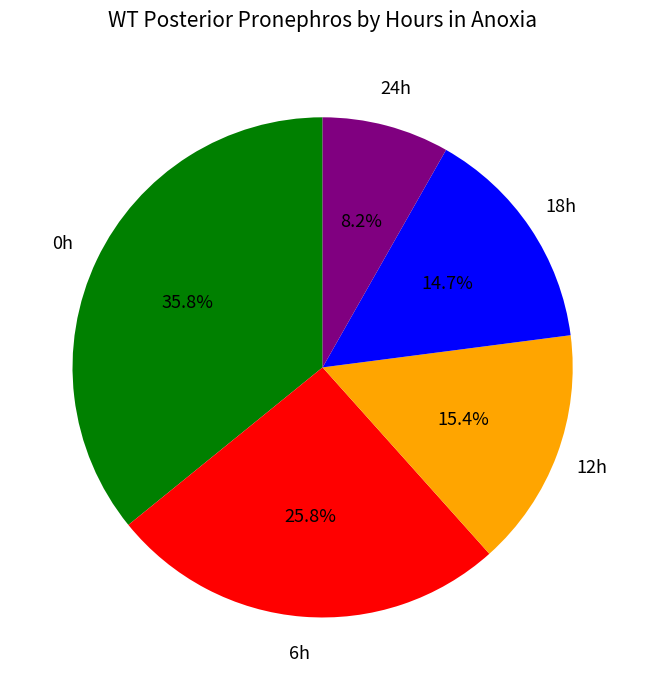

To the nearest percent, what is the difference between the largest and smallest slice percentages?

28%